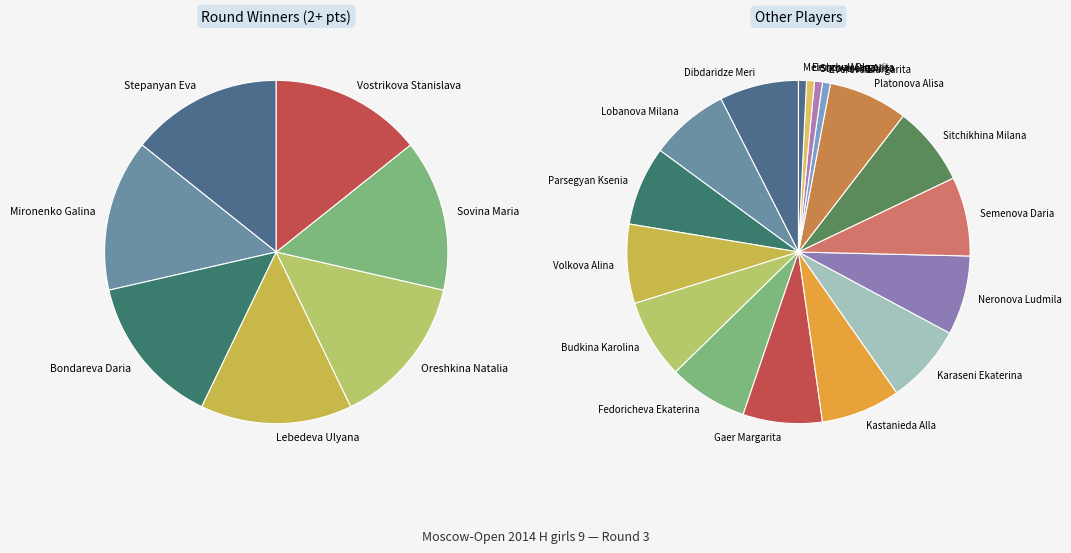

Does Dibdaridze Meri account for over 50% of the chart?

No